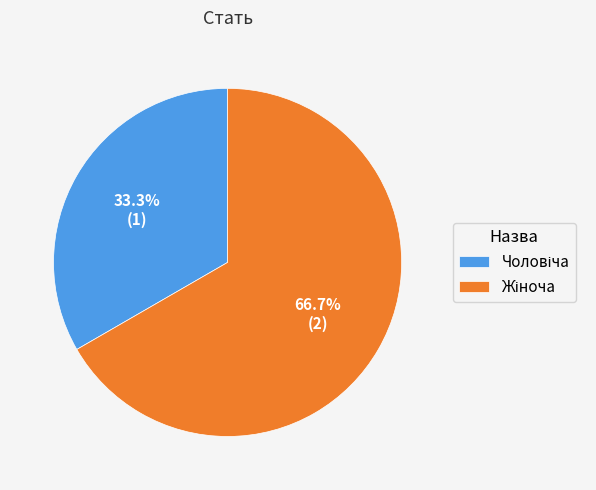

Count the number of slices in the pie.

2